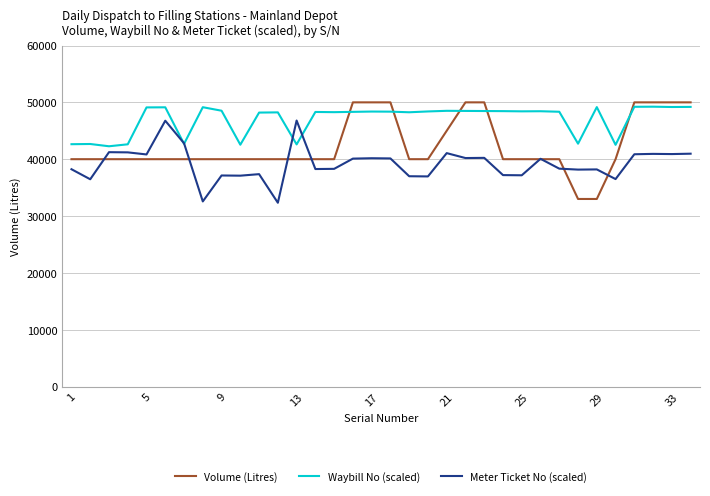

What is the average value of the Waybill No (scaled) series?

47031.6